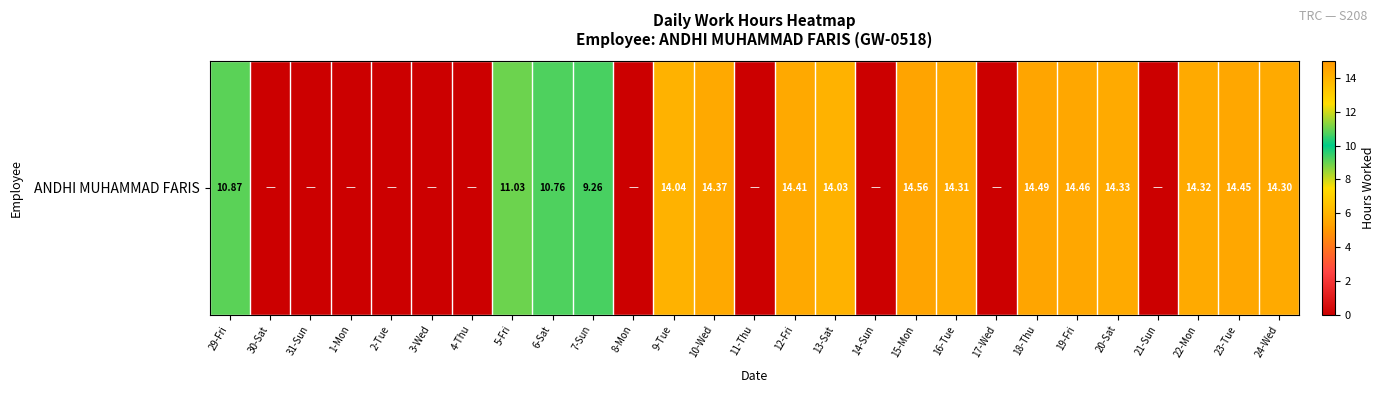

What is the greatest value displayed?

14.6